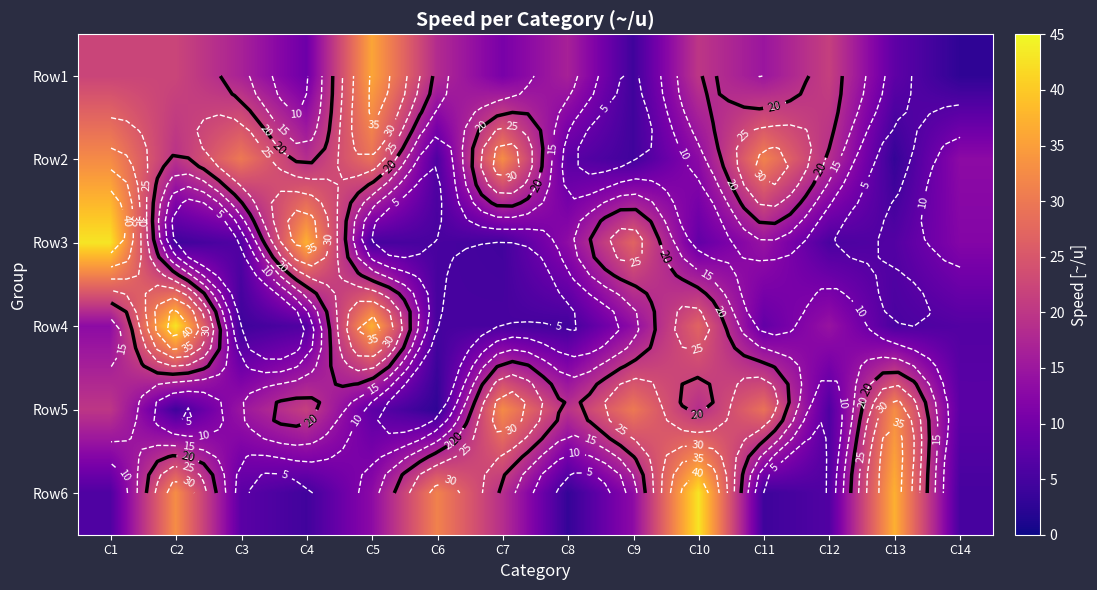

Which has a higher value, C3 or C1?

C1